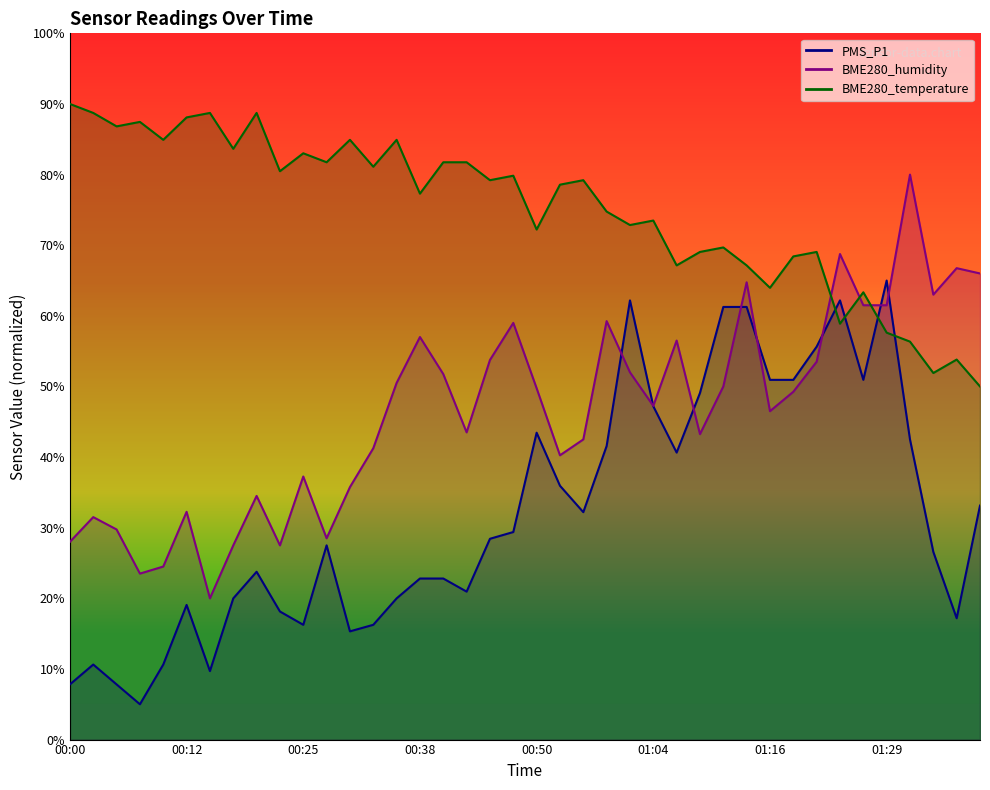

True or false: PMS_P1 and BME280_temperature cross at least once.

True